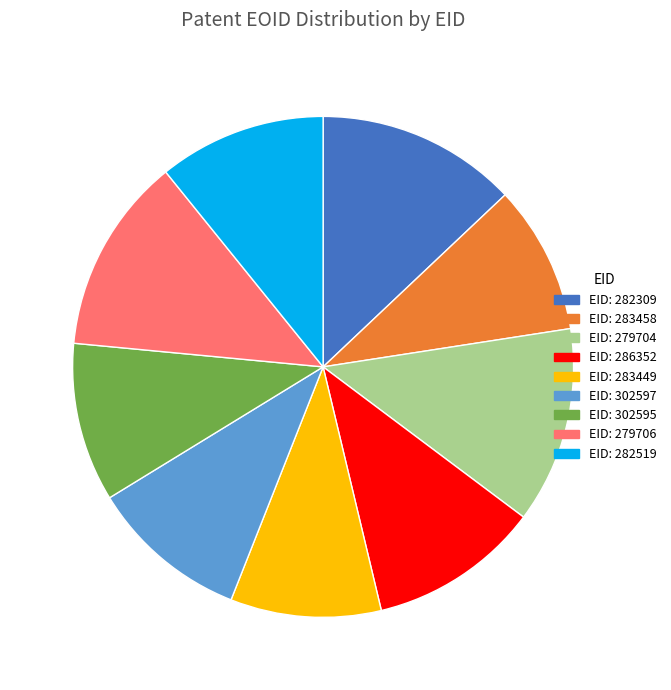

Is there a majority slice in this chart?

No